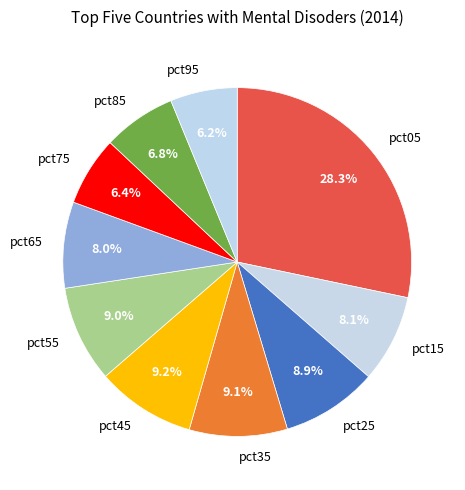

Does any single category account for the majority?

No